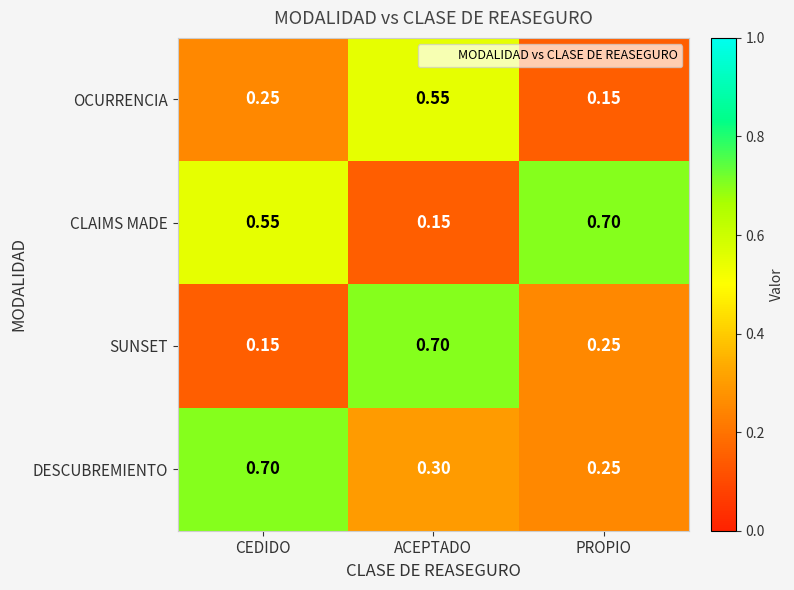

At which label is SUNSET closest to 0?

CEDIDO